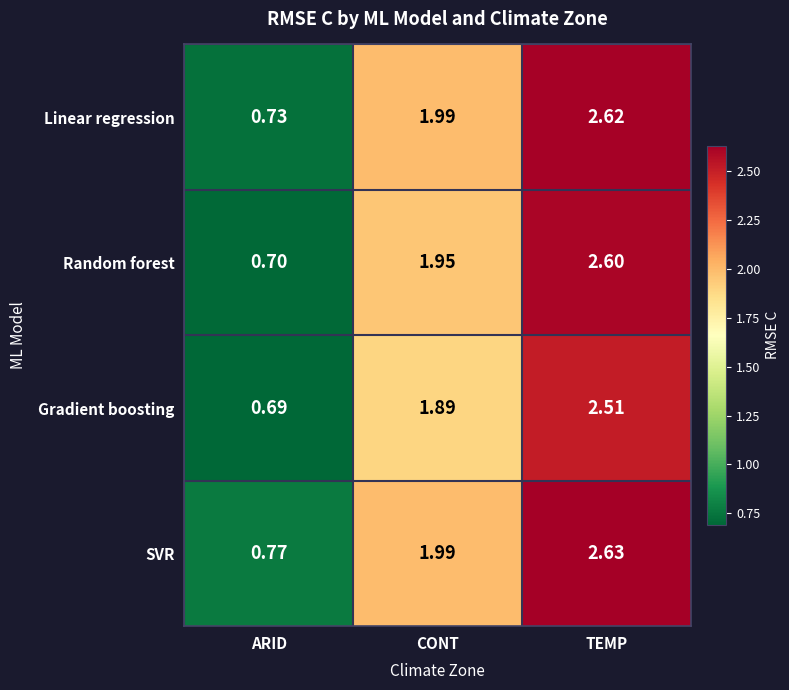

Rank the series at TEMP from highest to lowest value.

SVR, Linear regression, Random forest, Gradient boosting